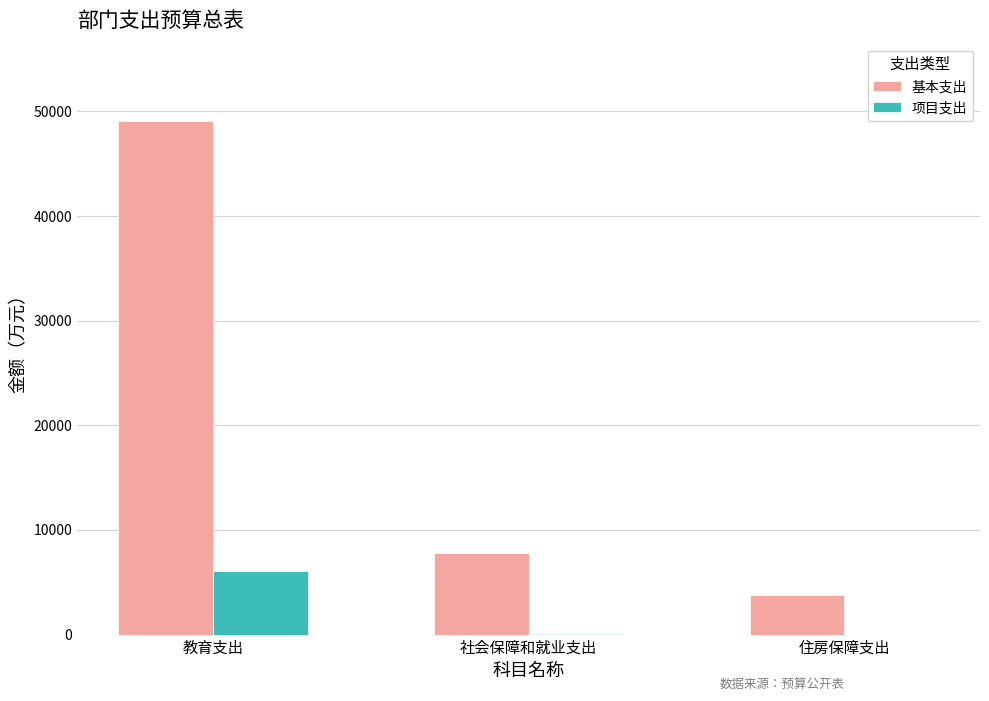

What is the total value across all series at 社会保障和就业支出?

7800.2